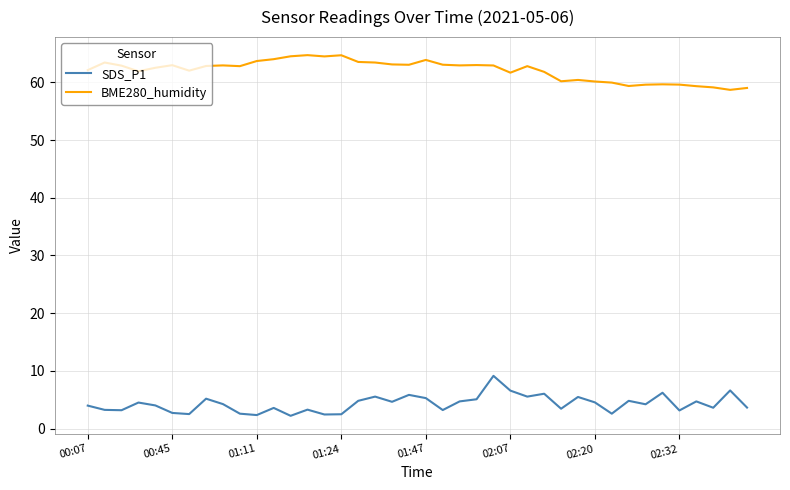

True or false: SDS_P1 and BME280_humidity cross at least once.

False